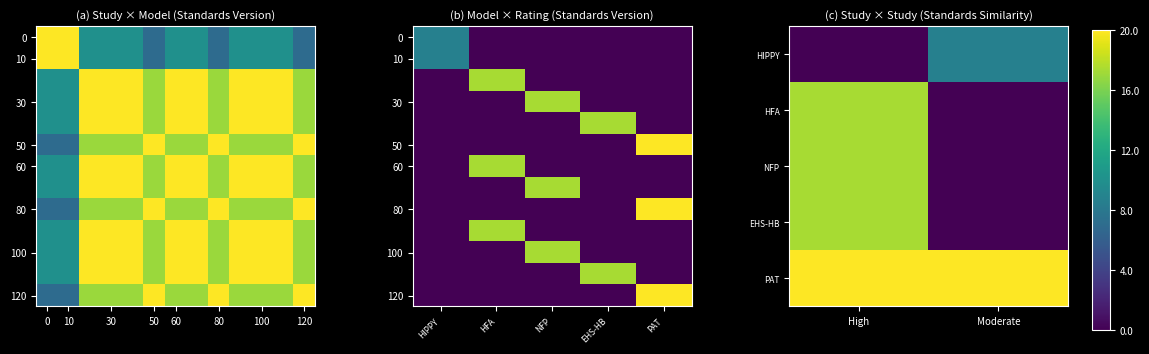

What is the sum of the values at 11 and 3?

20.0